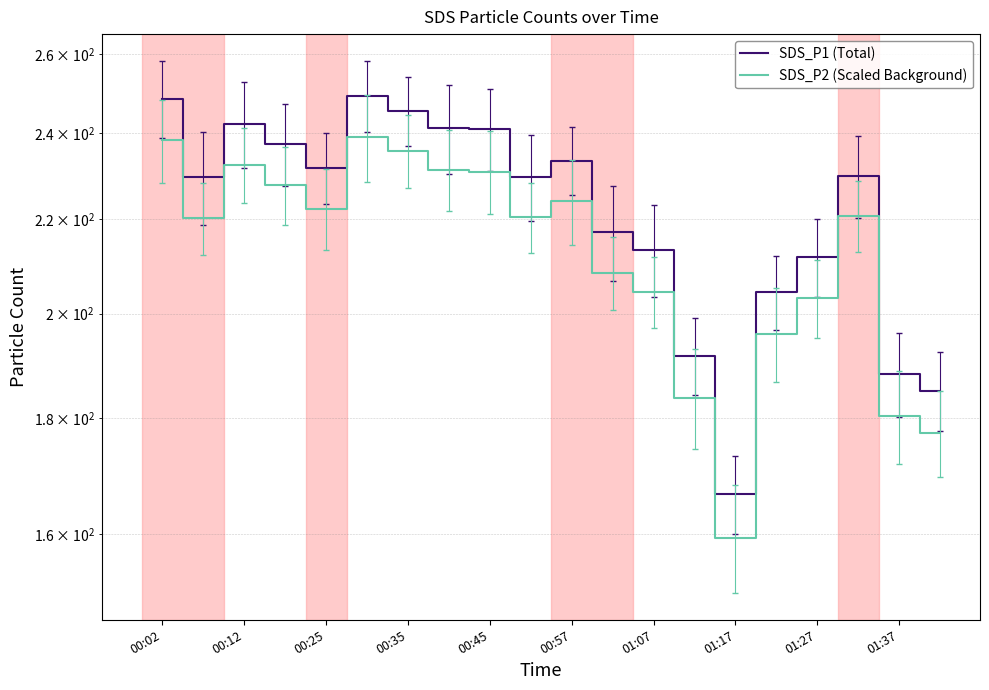

The value of SDS_P2 (Scaled Background) at 00:35 is 105.2. True or false?

False